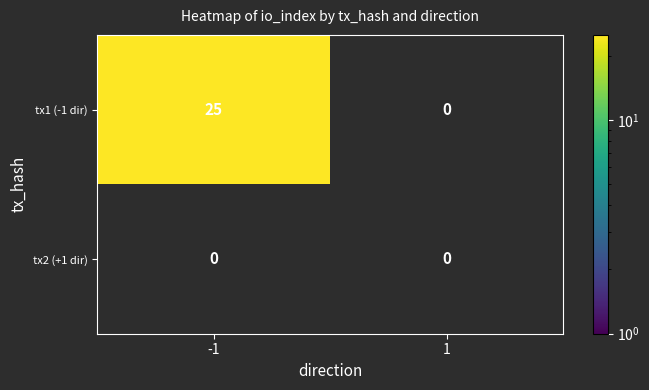

What is the difference between the maximum and minimum values in the tx1 (-1 dir) series?

25